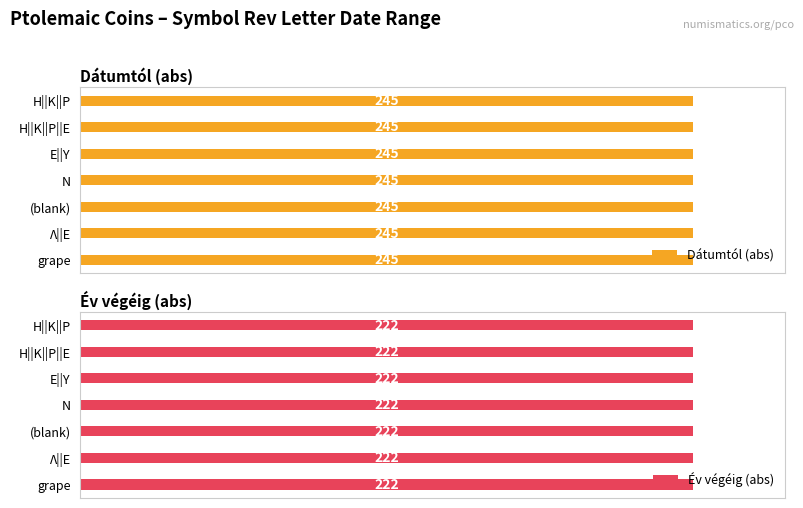

At which label is Dátumtól closest to -245?

grape